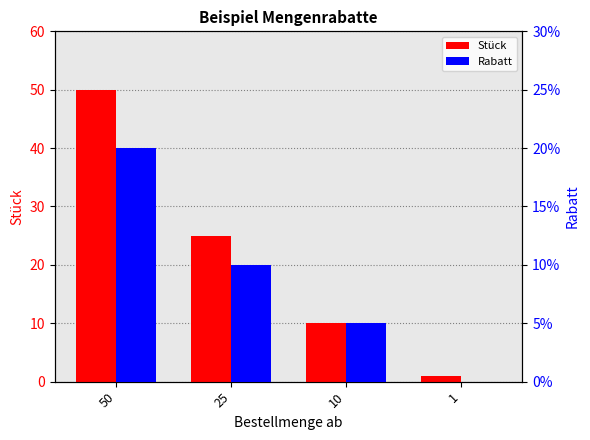

Rank the series by their average value, from highest to lowest.

Stück, Rabatt